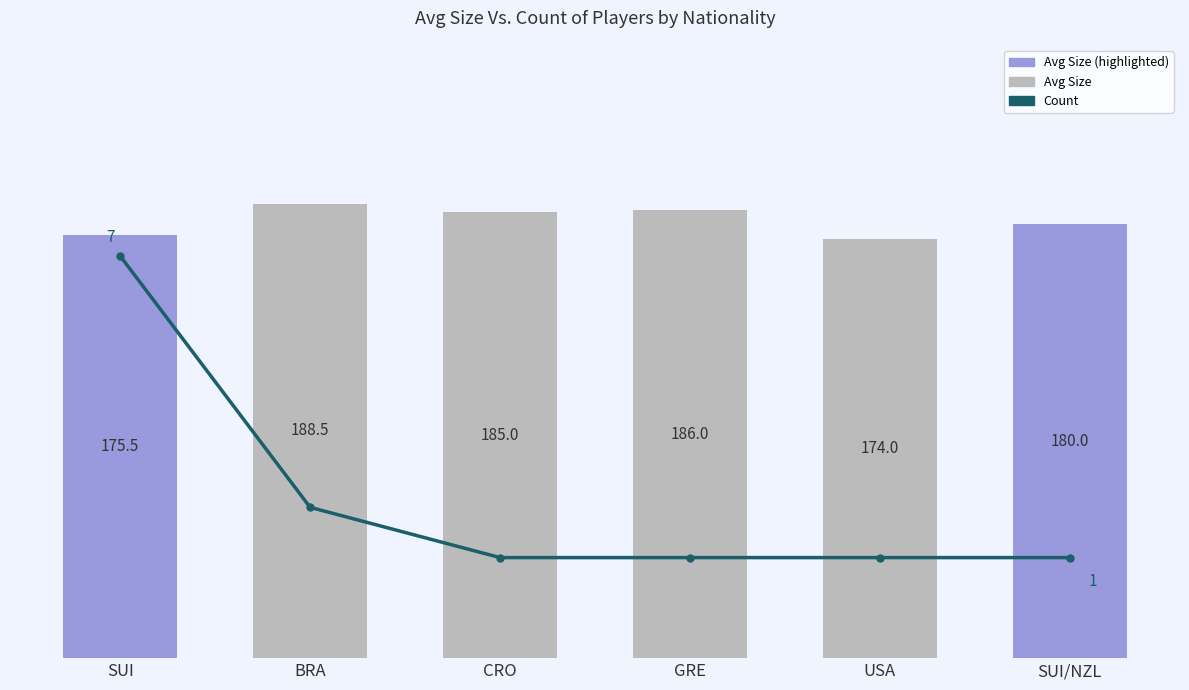

Reading left to right, transcribe all the data shown in this chart.

Avg Size: SUI=175.5	BRA=188.5	CRO=185.0	GRE=186.0	USA=174.0	SUI/NZL=180.0
Count: SUI=7.0	BRA=2.0	CRO=1.0	GRE=1.0	USA=1.0	SUI/NZL=1.0